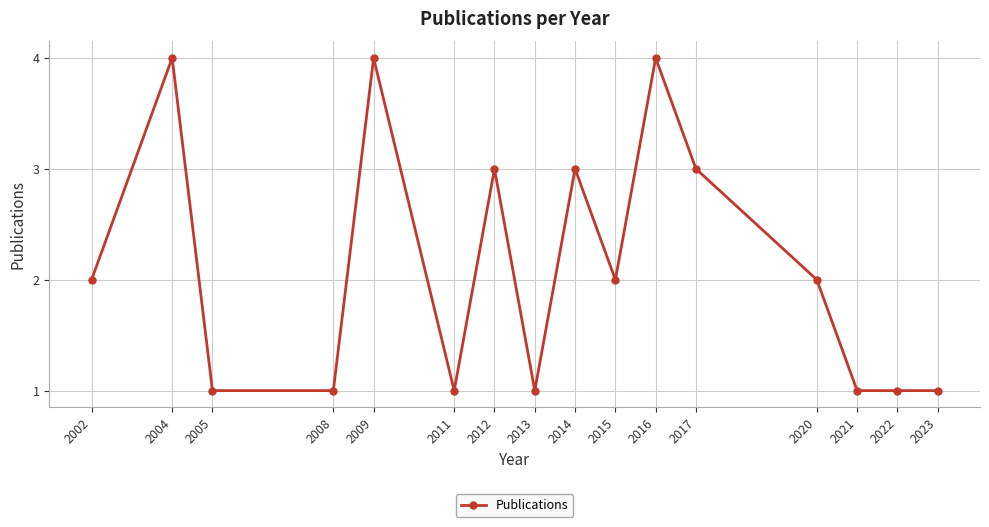

How many lines are shown in the chart?

1